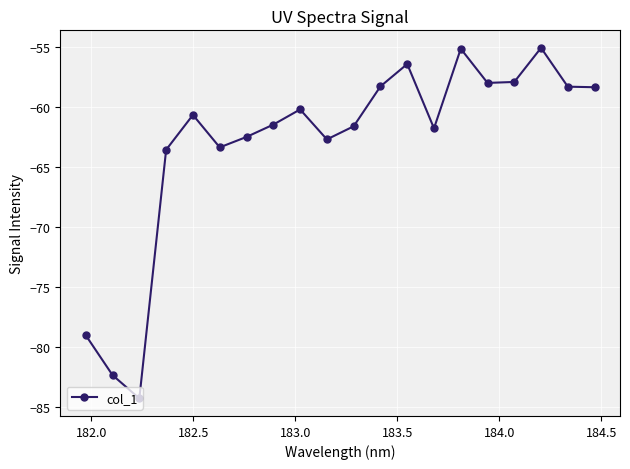

What is the value of the 8th point from the left?

-61.5